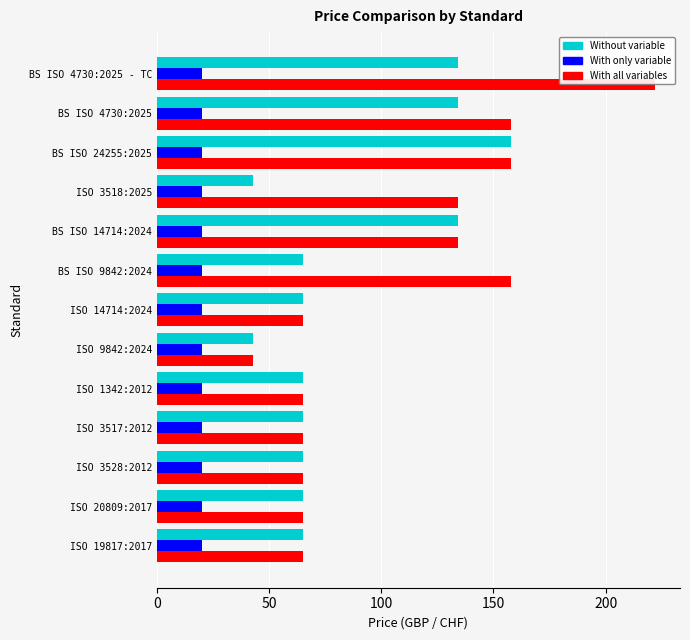

What is the highest value of the Without variable series?

158